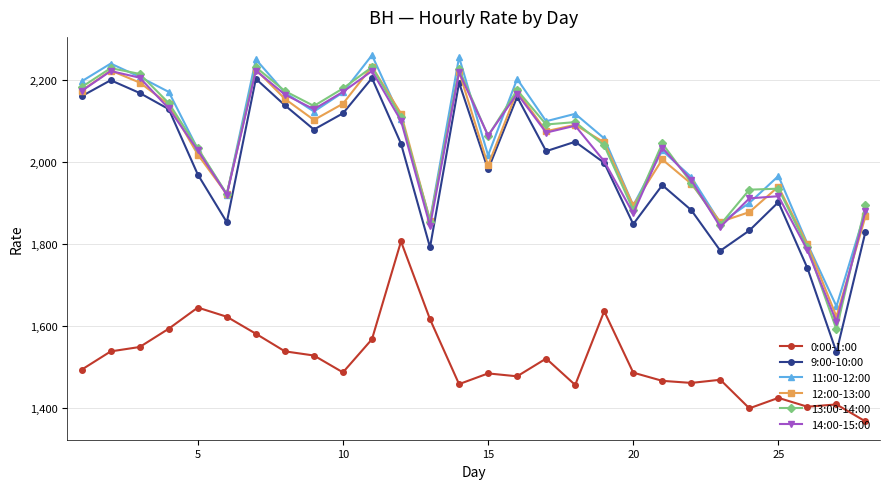

True or false: 9:00-10:00 and 11:00-12:00 cross at least once.

False